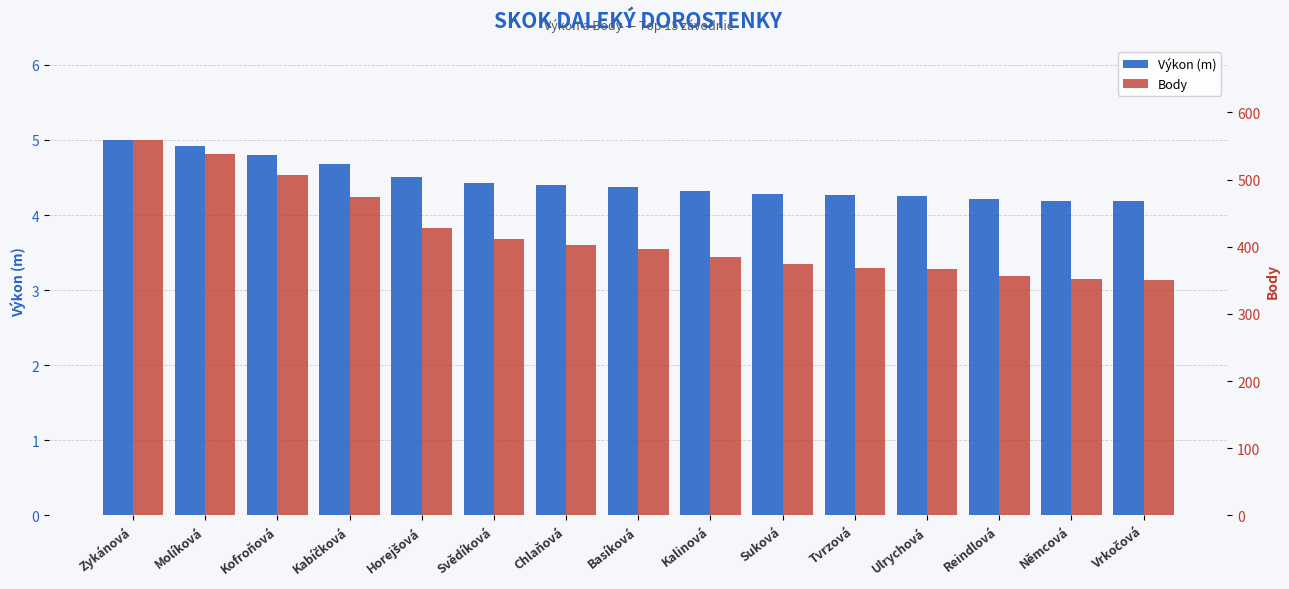

At which category is the sum across all series the highest?

Zykánová